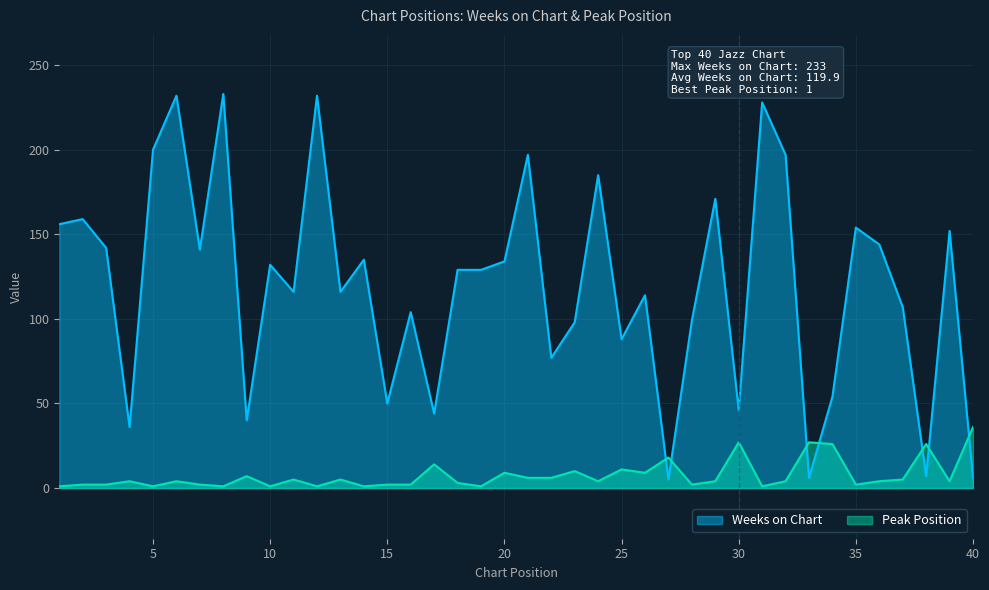

Is the value of Peak Position at 15 greater than the value of Weeks on Chart at 25?

No